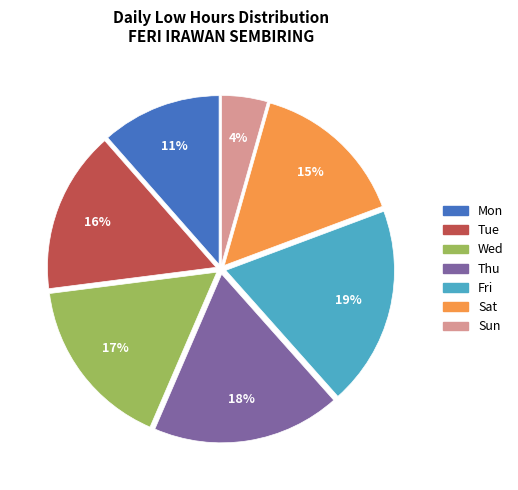

Is there a majority slice in this chart?

No